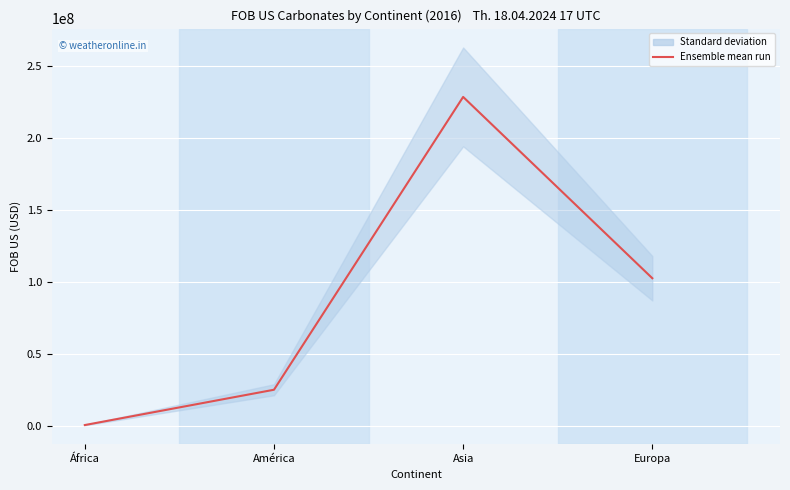

Reading left to right, transcribe all the data shown in this chart.

998367.0	25453775.1	228273678.0	102694016.0